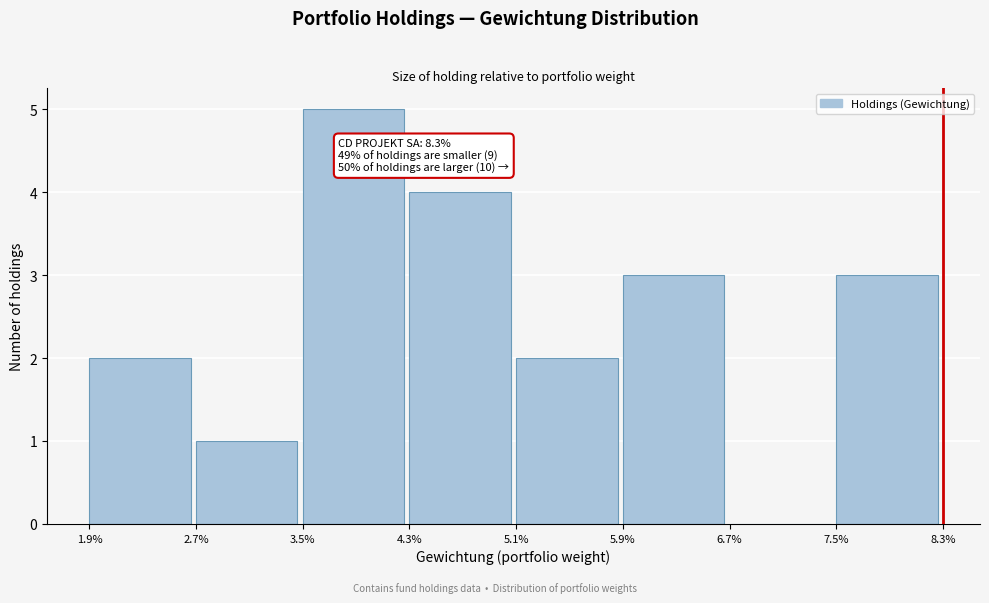

Reading left to right, extract all data points from this chart.

1.9%=2	2.7%=1	3.5%=5	4.3%=4	5.1%=2	5.9%=3	6.7%=0	7.5%=3